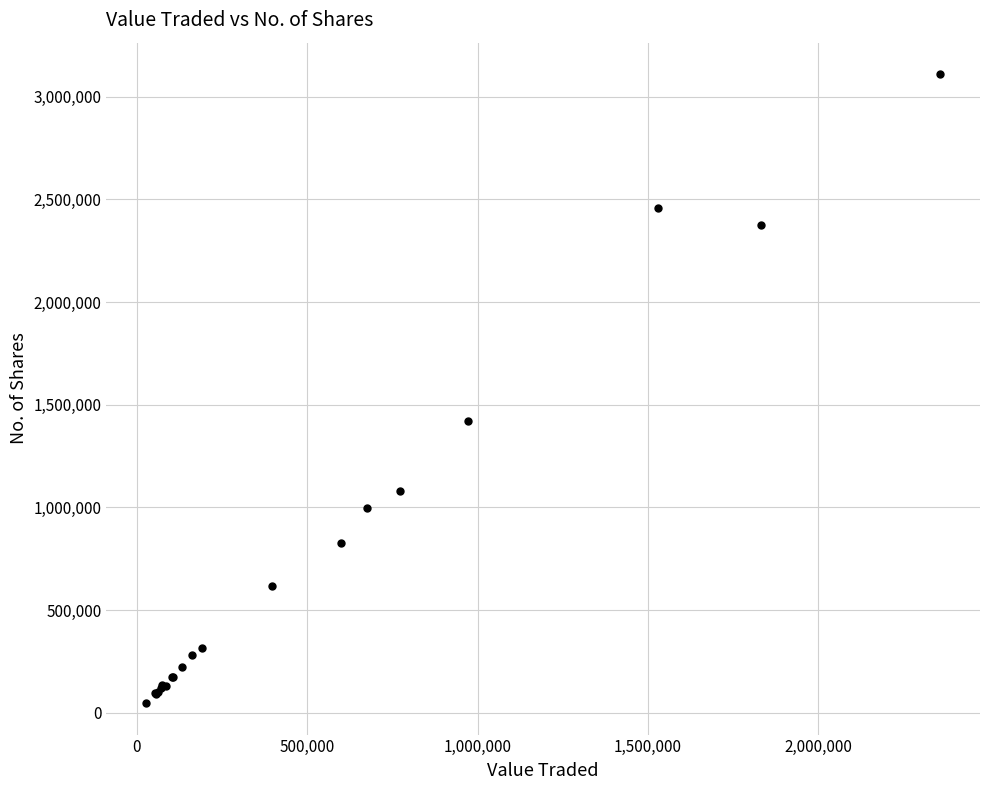

What Y value in the scatter plot is closest to 1578703?

1423412